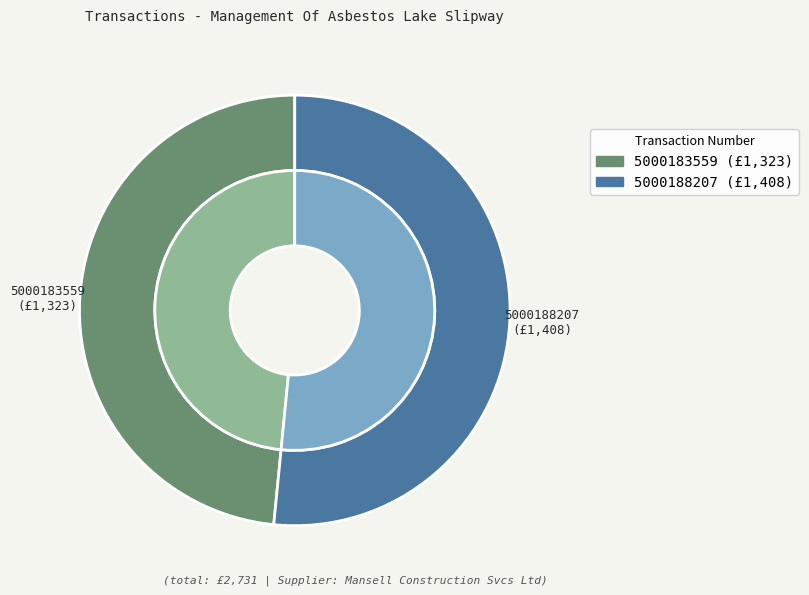

How much of the chart is everything except 5000183559?

51.6%